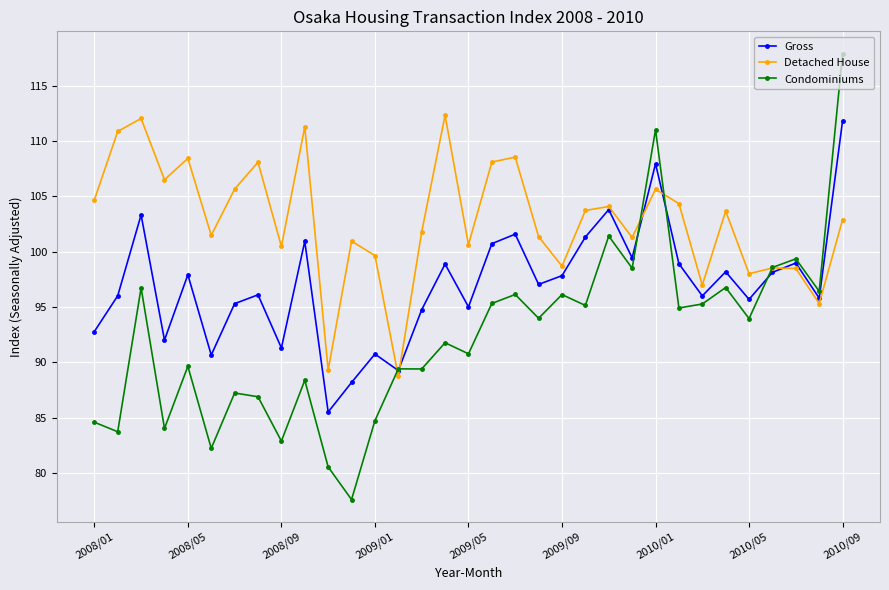

In Detached House, how many points are higher than both neighbors (excluding endpoints)?

11